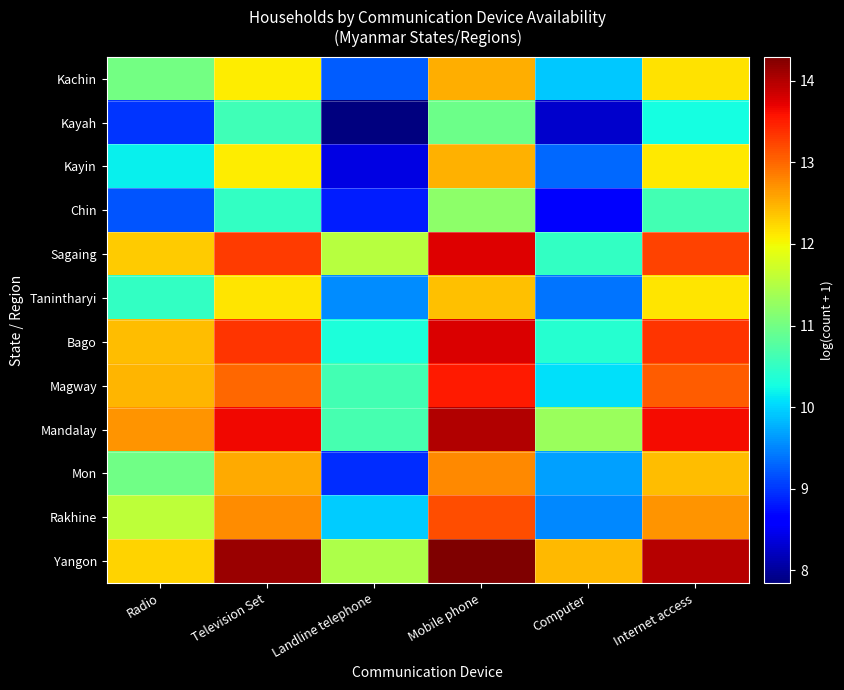

At which category is the sum across all series the highest?

Mobile phone